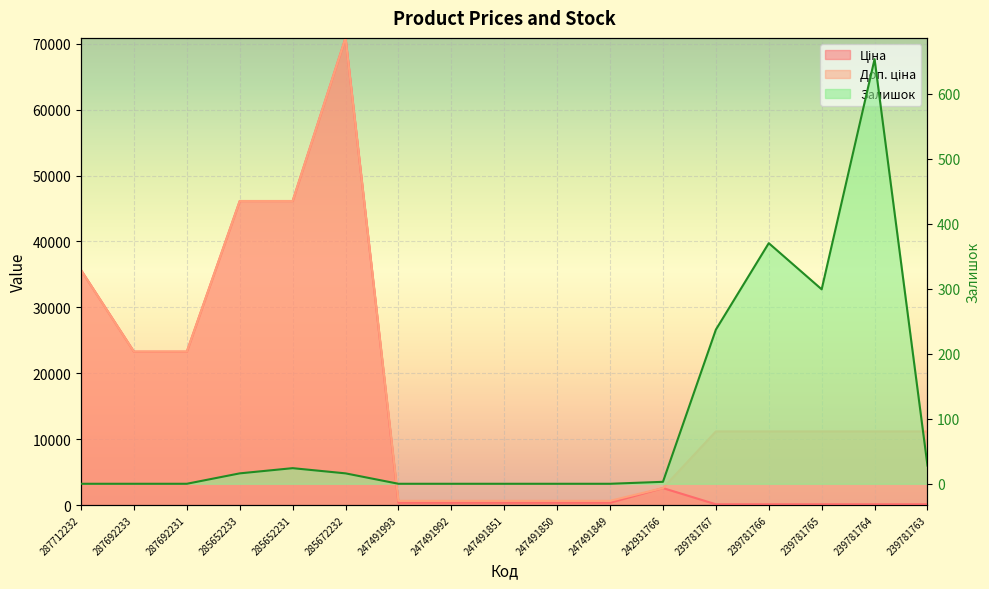

In Ціна, how many points are higher than both neighbors (excluding endpoints)?

2